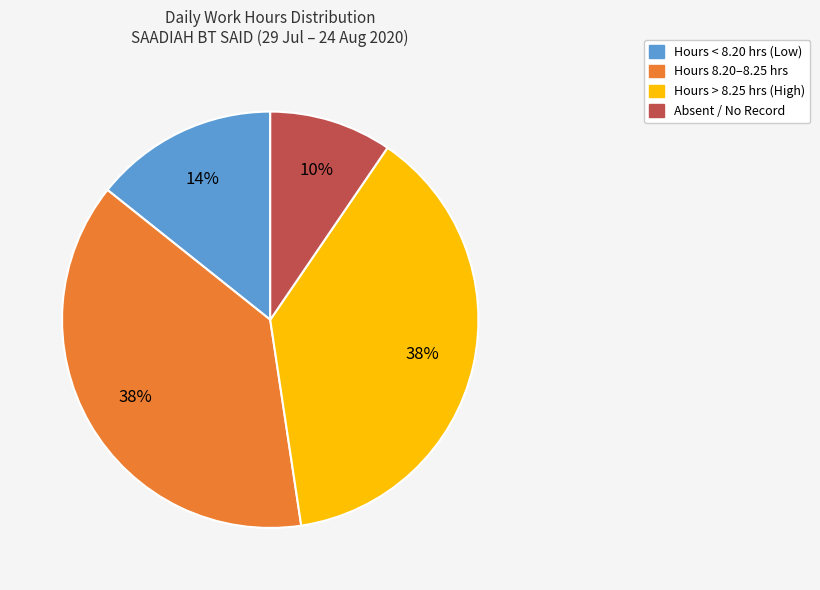

Does any single category account for the majority?

No